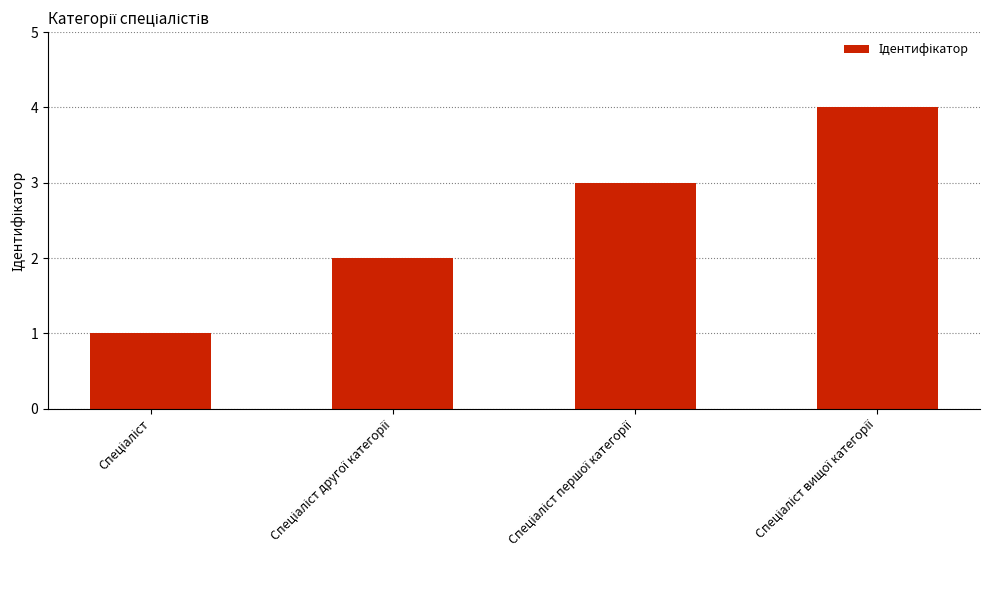

How many values are below 3?

2